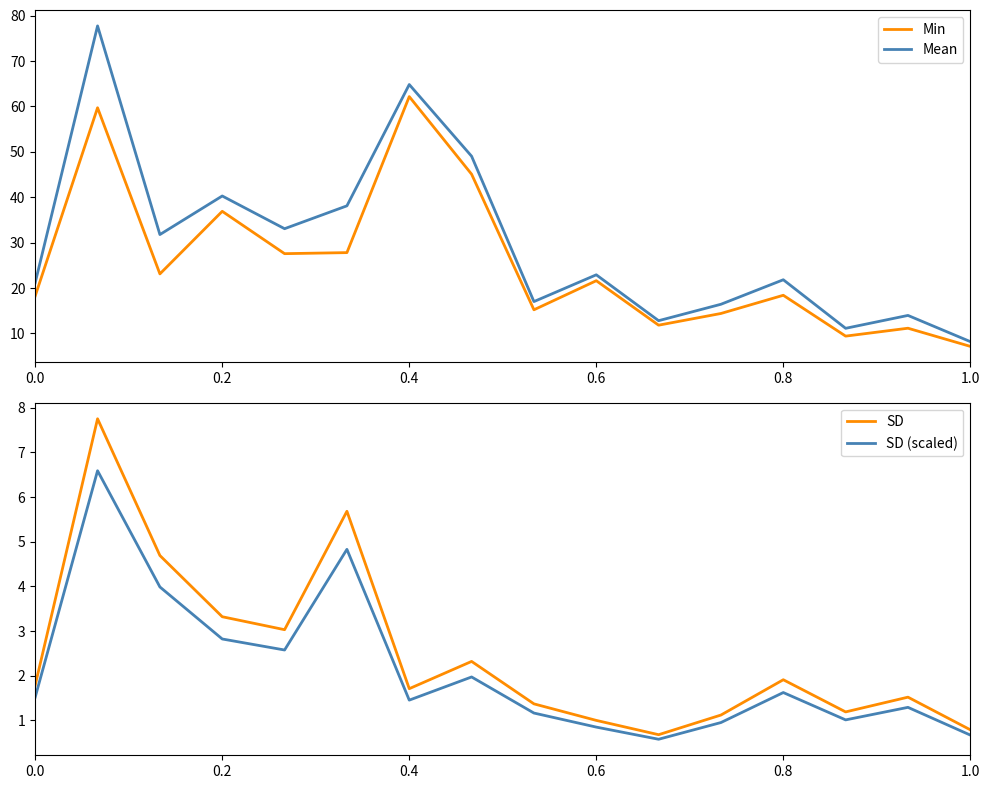

What is the sum of the SD (scaled) values at 0.2 and 1.0?

3.5